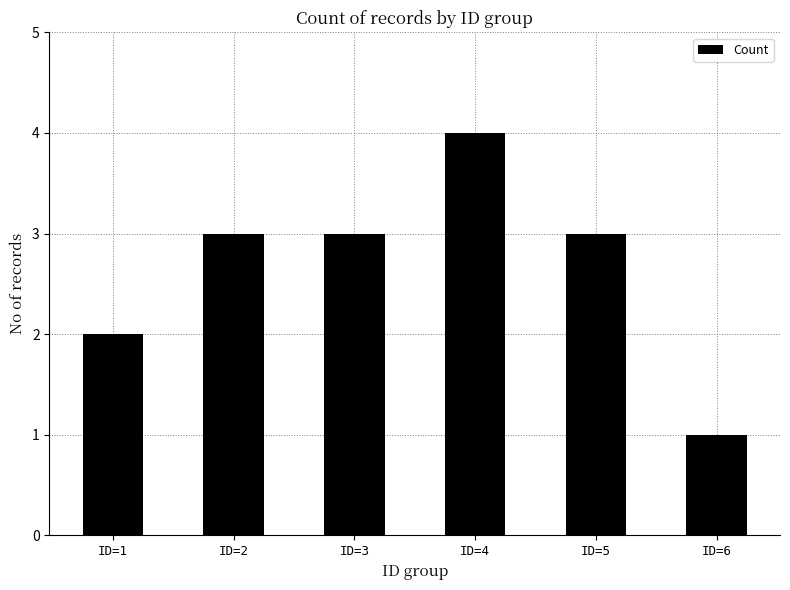

What is the greatest value displayed?

4